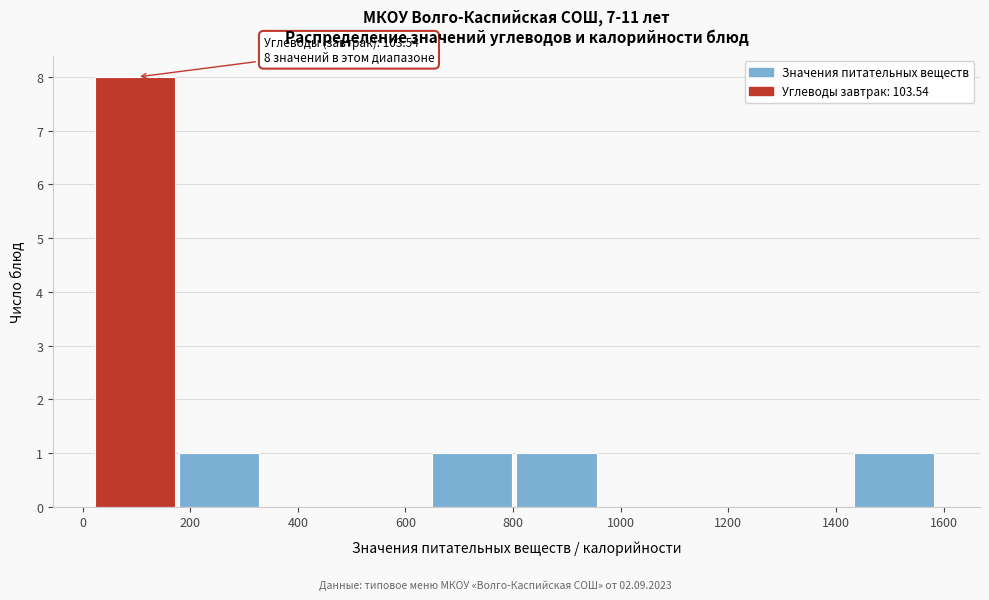

Which range on the x-axis has the tallest bar?

20 to 180